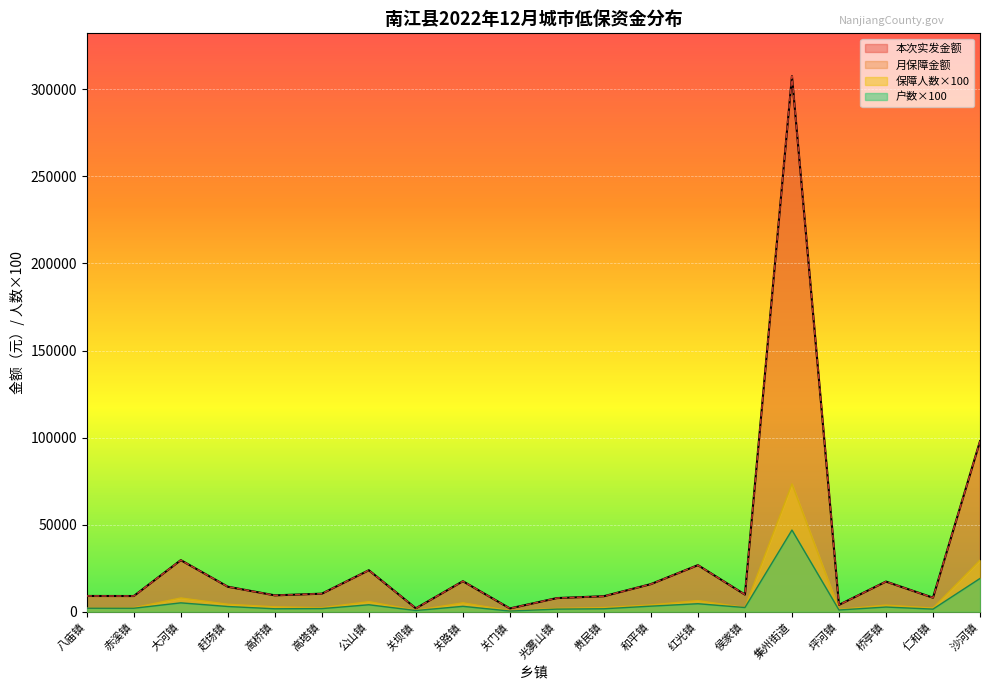

True or false: 月保障金额 has more than 2 interior local peaks.

True